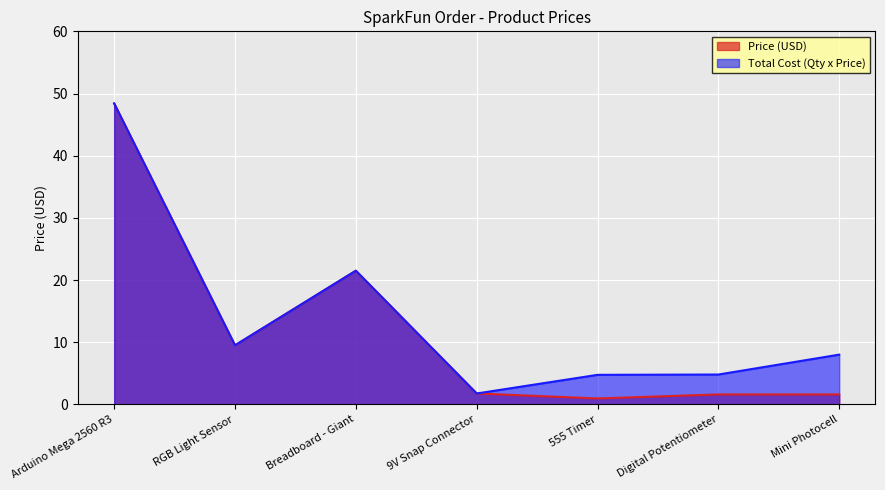

How many data points in Price (USD) are less than 1?

1